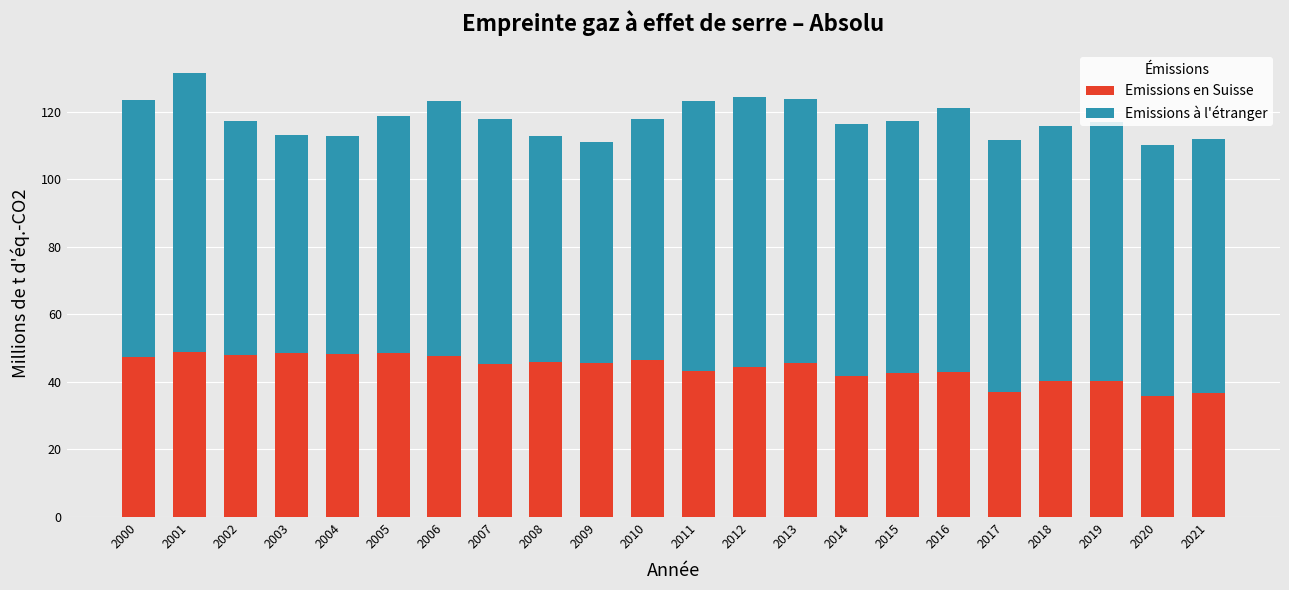

Are the bars horizontal?

No